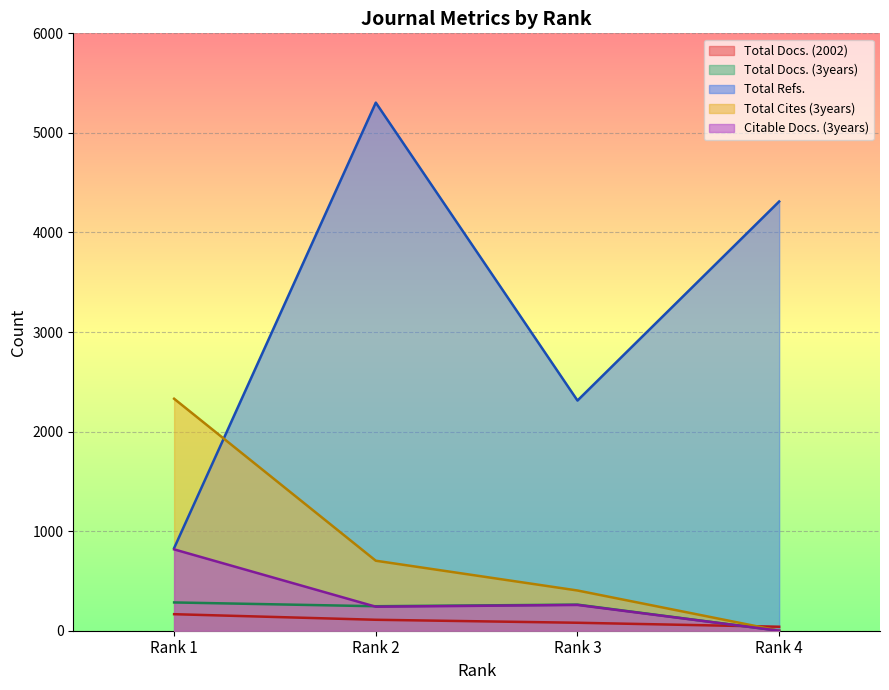

List the labels in order of Total Docs. (3years) value, largest first.

Rank 1, Rank 3, Rank 2, Rank 4